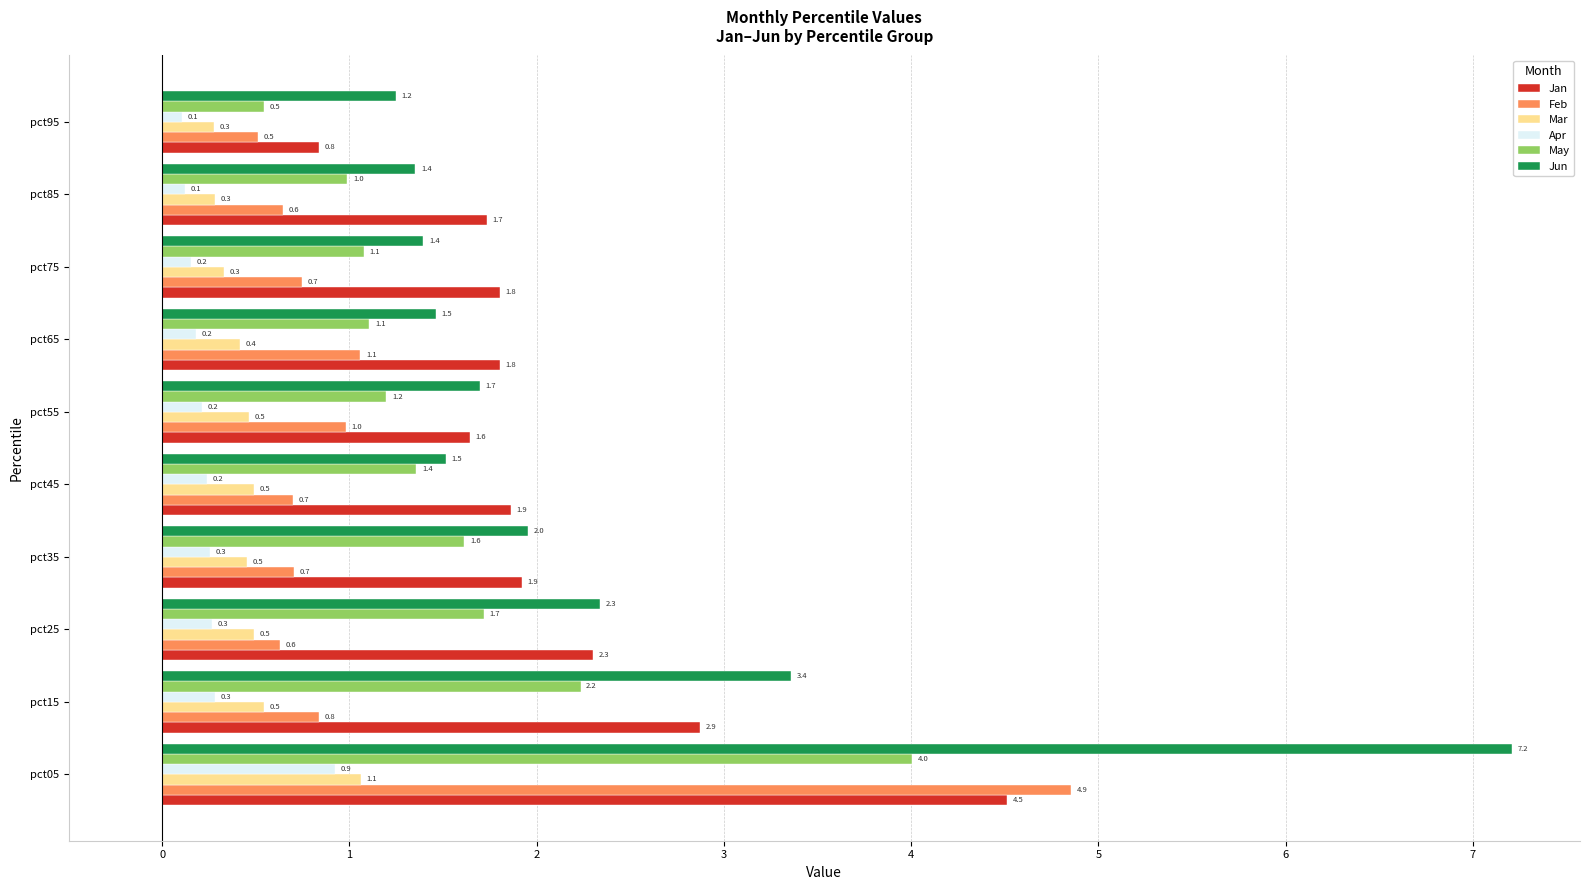

At which category is the sum across all series the highest?

pct05